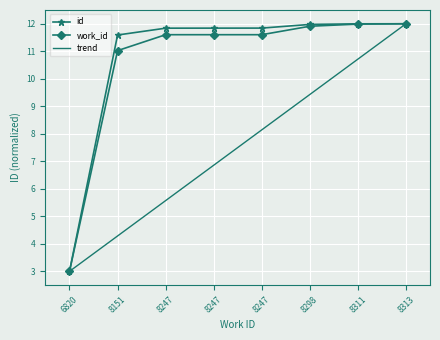

What is the difference between the maximum and minimum values in the work_id series?

9.0